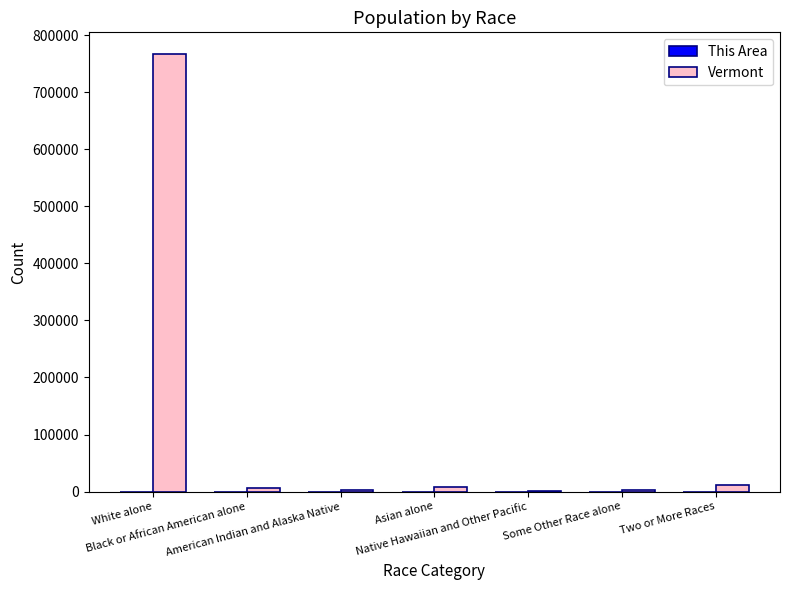

What is the greatest value displayed?

766596